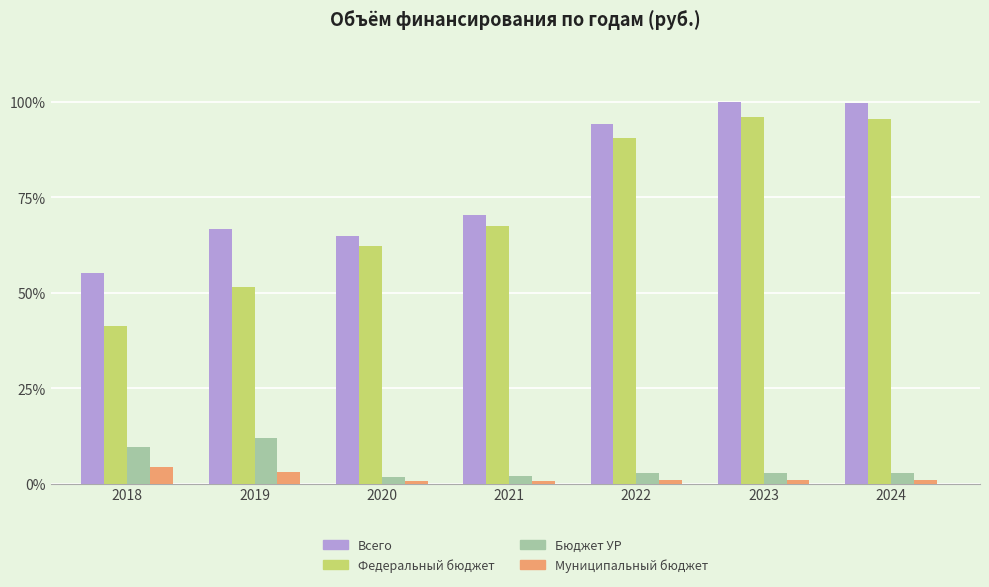

What is the sum of all Бюджет УР values?

34.6